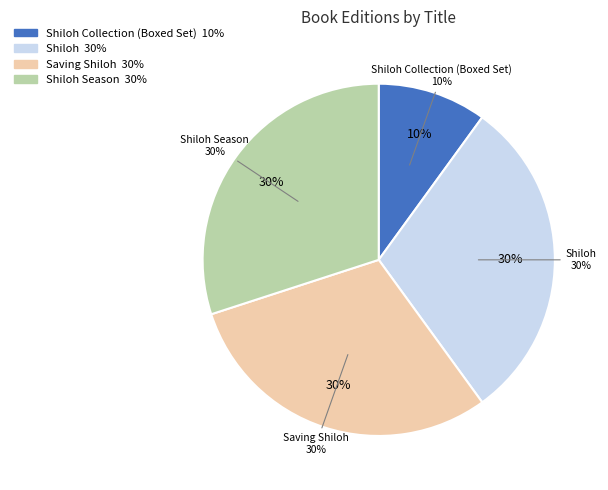

How many slices are in this pie chart?

4